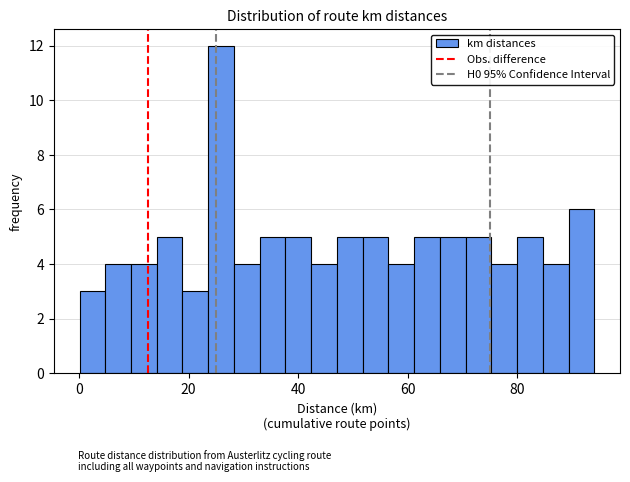

Around what value on the x-axis is the tallest bar? Give the approximate position of its centre, as read against the axis.

26